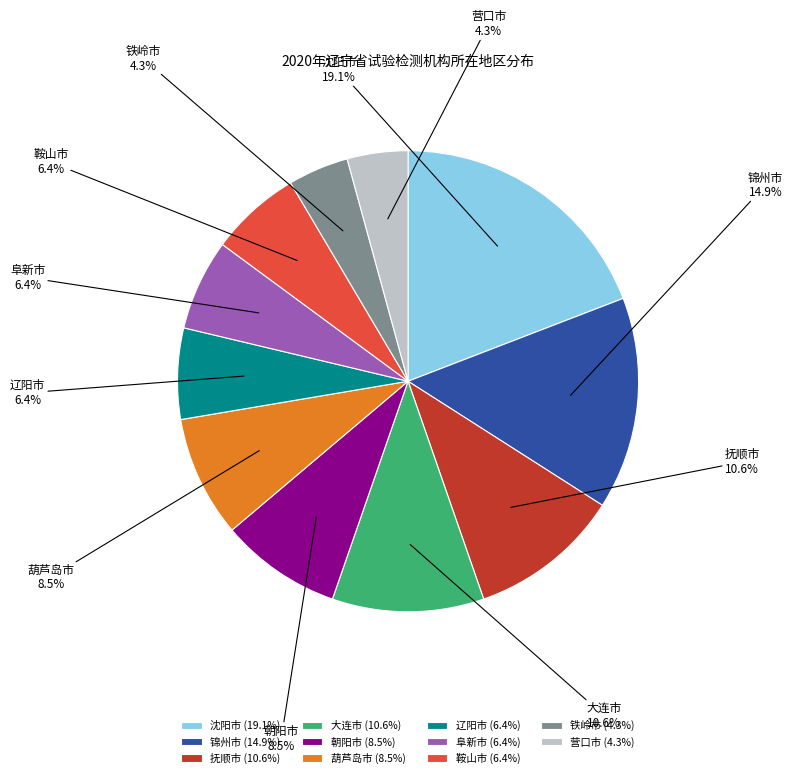

Which has a higher value, 朝阳市 or 鞍山市?

朝阳市